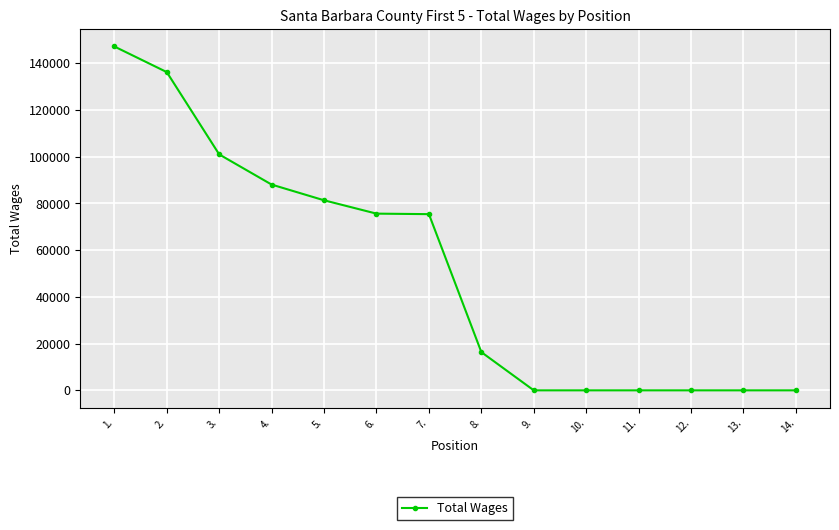

True or false: the data shows 0 at 13..

True